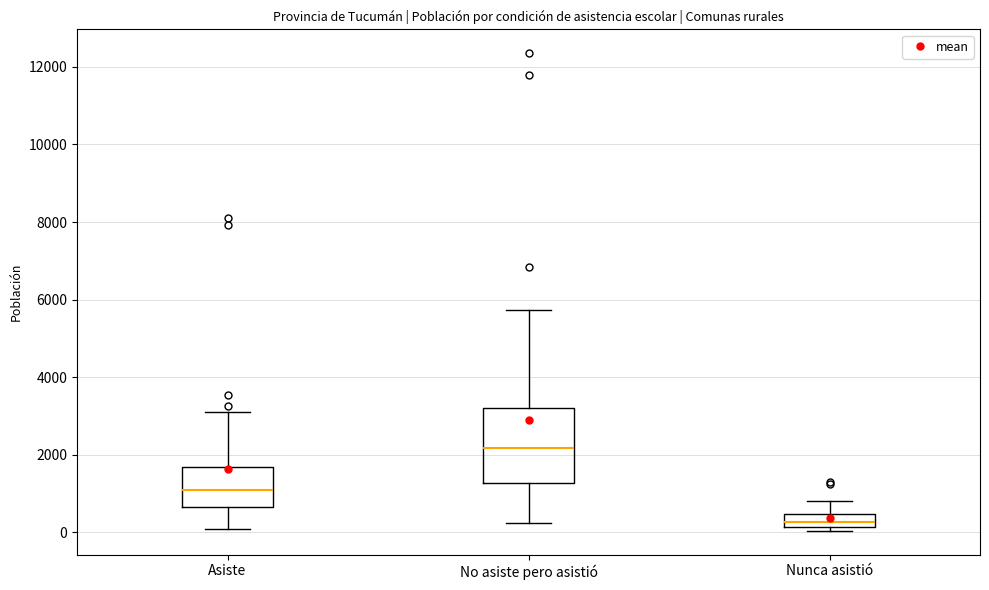

Which box's median line is the lowest?

Nunca asistió